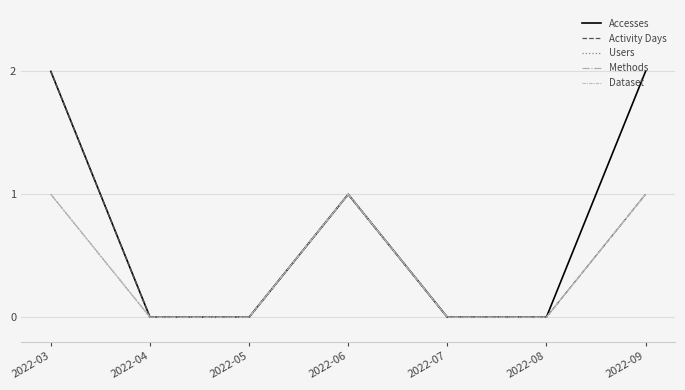

At how many categories does at least one series exceed 0?

3